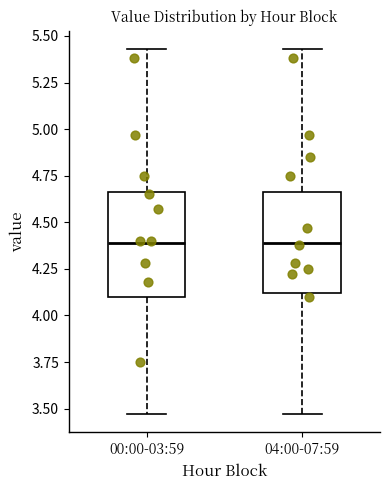

Reading left to right, transcribe this box plot: for each box, give where its median line is, the range the box spans, and where its two whiskers end, as read against the y-axis. The values are not printed on the chart, so give them approximately, as read against the axis.

00:00-03:59: median 4.40, box 4.10 to 4.65, whiskers 3.45 to 5.45
04:00-07:59: median 4.40, box 4.10 to 4.65, whiskers 3.45 to 5.45